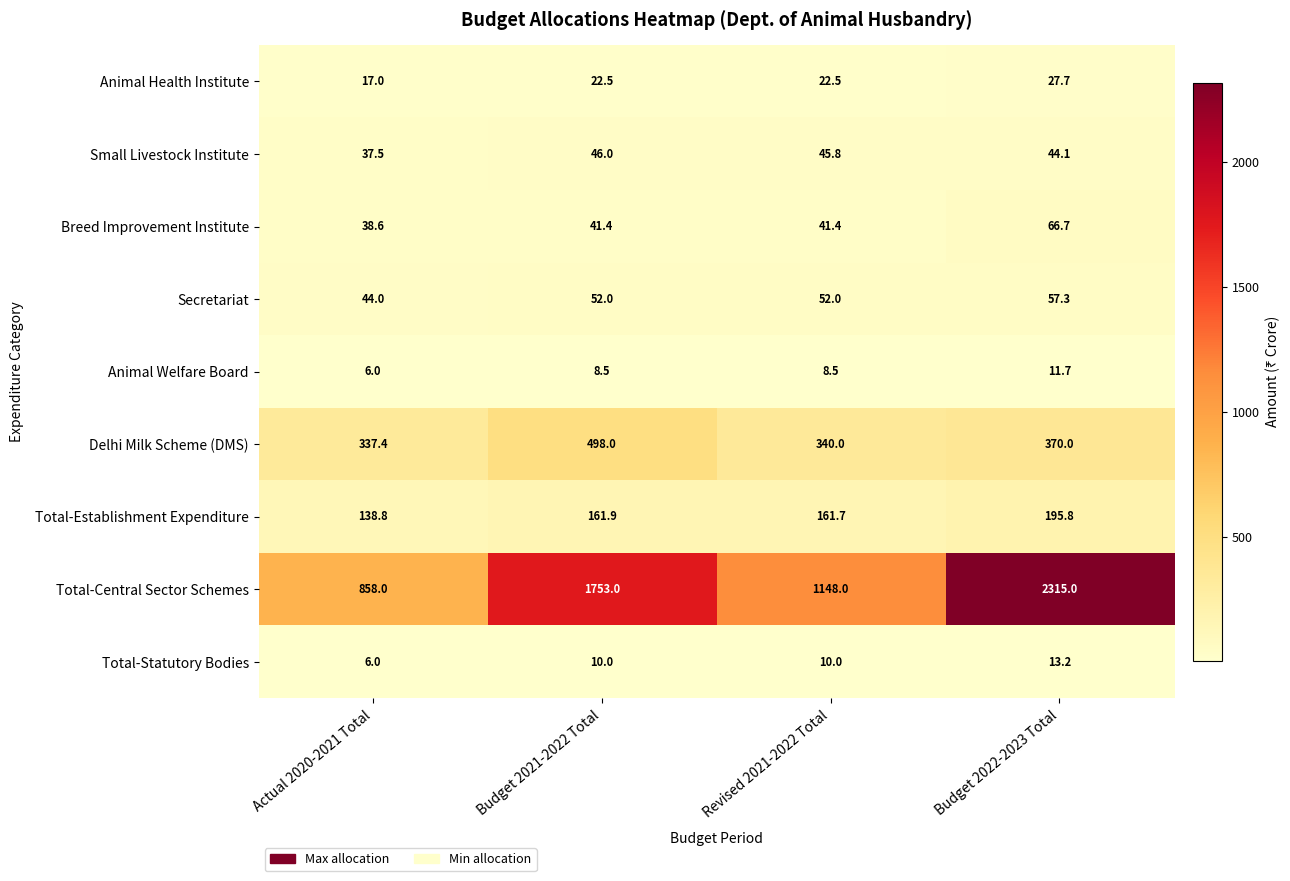

At which category is the sum across all series the highest?

Budget 2022-2023 Total